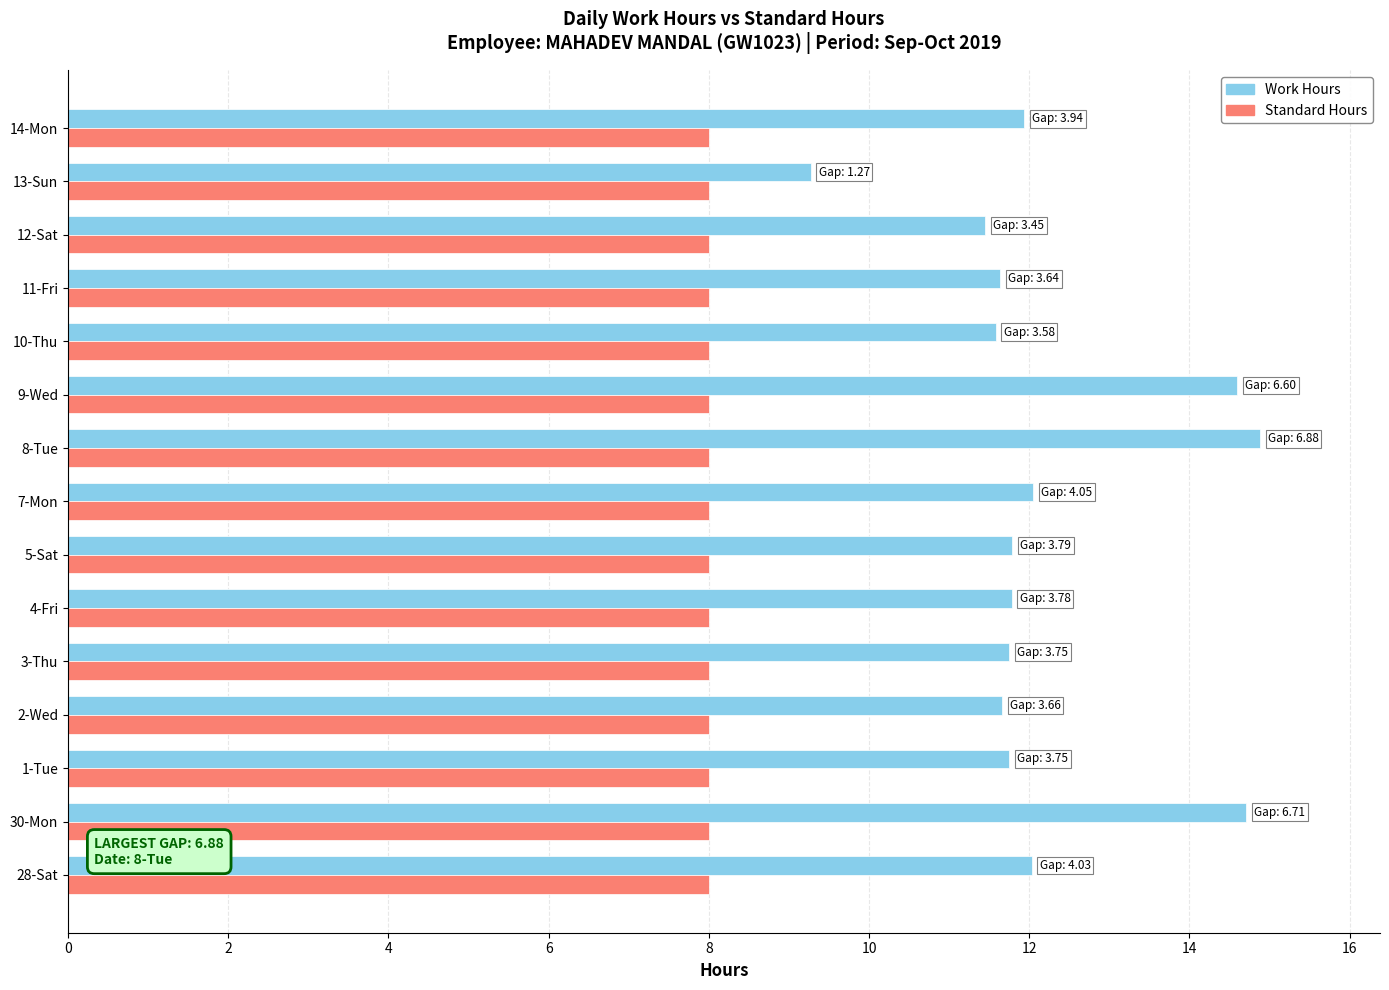

What is the sum of all Standard Hours values?

120.0